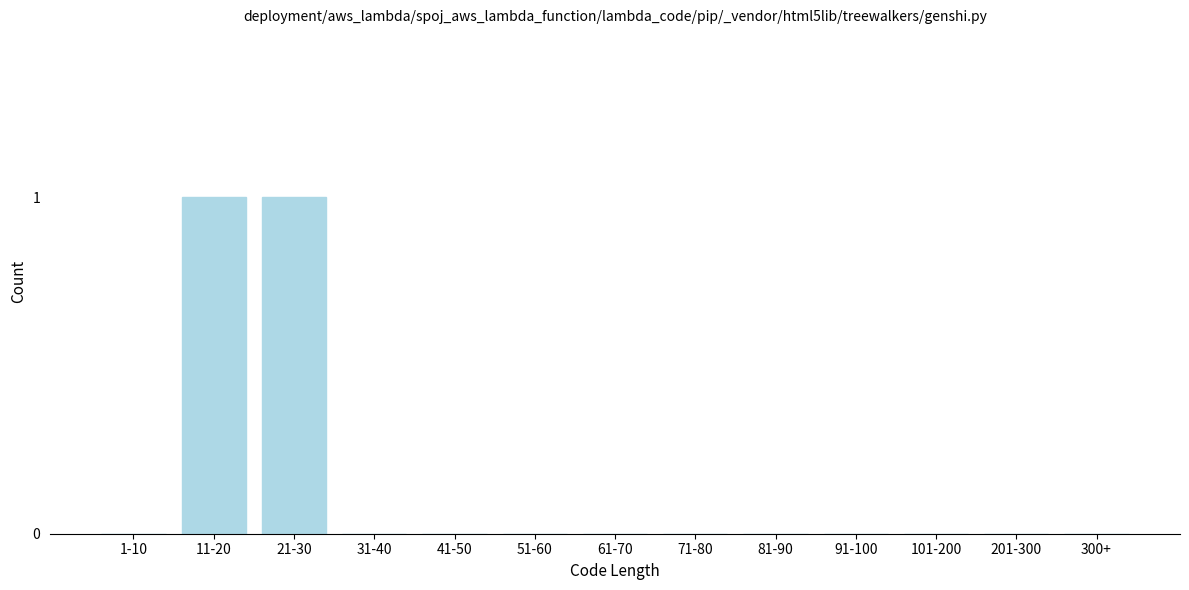

Reading left to right, what are all the values shown in this chart?

1-10=0	11-20=1	21-30=1	31-40=0	41-50=0	51-60=0	61-70=0	71-80=0	81-90=0	91-100=0	101-200=0	201-300=0	300+=0